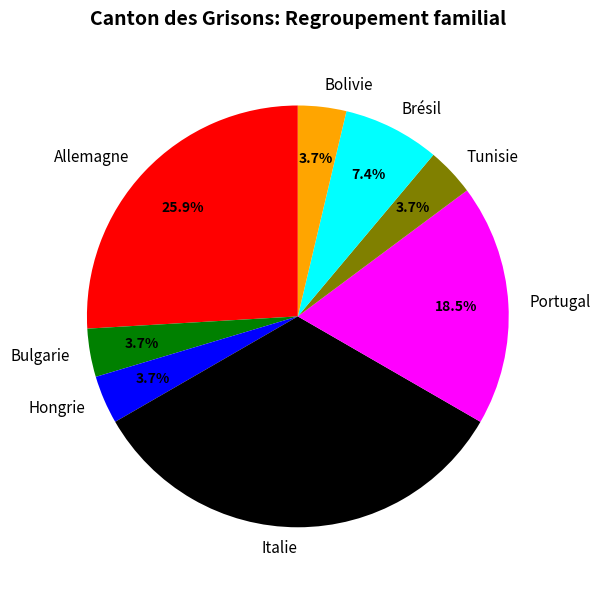

Which slice is the largest?

Italie